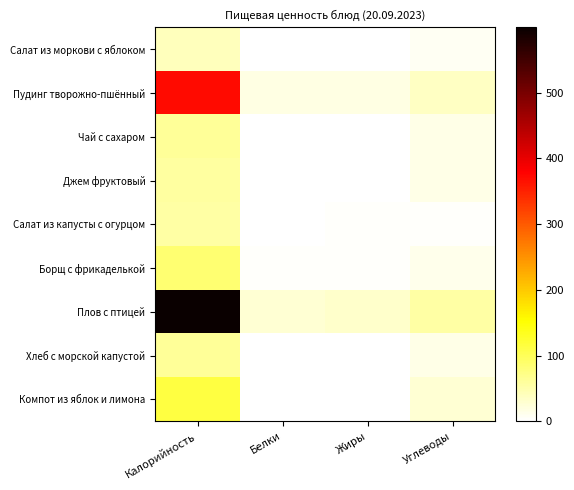

Reading left to right, list all the values displayed in this chart.

Салат из моркови с яблоком: Калорийность=39.9	Белки=1.1	Жиры=0.2	Углеводы=8.5
Пудинг творожно-пшённый: Калорийность=370.8	Белки=17.6	Жиры=16.9	Углеводы=37.1
Чай с сахаром: Калорийность=61.3	Белки=0.2	Жиры=0.1	Углеводы=15.0
Джем фруктовый: Калорийность=57.6	Белки=0.1	Жиры=0.0	Углеводы=14.3
Салат из капусты с огурцом: Калорийность=55.6	Белки=1.6	Жиры=3.5	Углеводы=4.4
Борщ с фрикаделькой: Калорийность=85.8	Белки=2.4	Жиры=3.1	Углеводы=12.0
Плов с птицей: Калорийность=599.2	Белки=26.1	Жиры=30.5	Углеводы=55.1
Хлеб с морской капустой: Калорийность=61.3	Белки=0.7	Жиры=0.0	Углеводы=15.2
Компот из яблок и лимона: Калорийность=113.6	Белки=0.2	Жиры=0.0	Углеводы=27.9